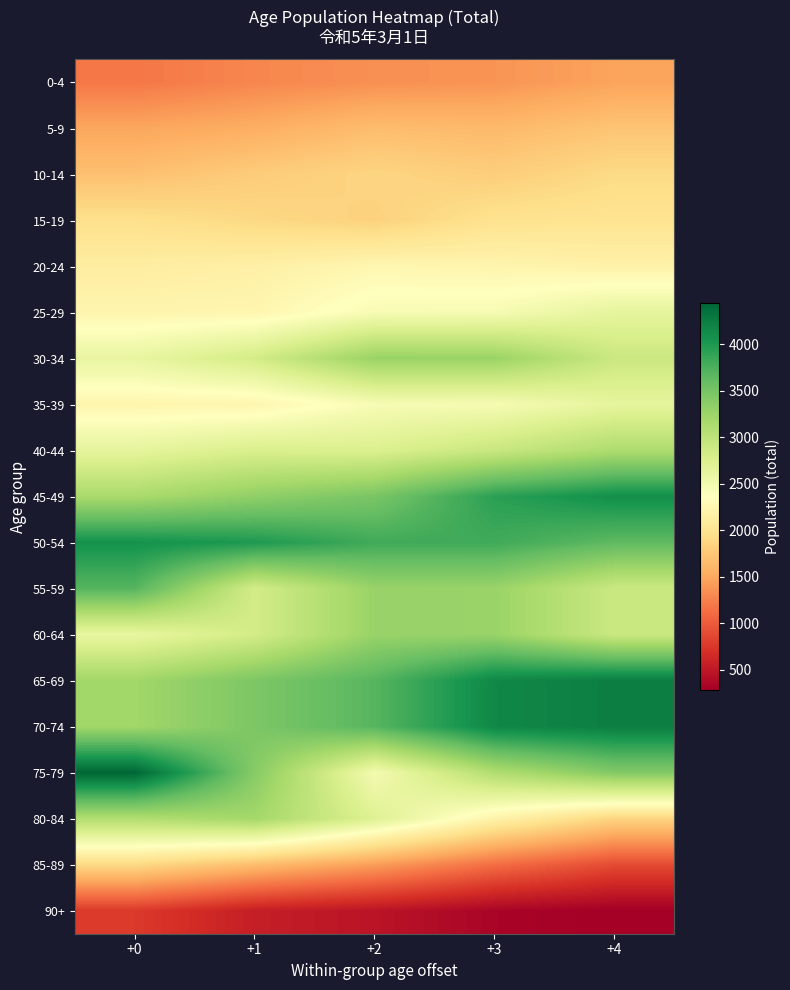

Reading left to right, extract all data points from this chart.

0-4: +0=1185	+1=1282	+2=1342	+3=1370	+4=1473
5-9: +0=1488	+1=1545	+2=1659	+3=1634	+4=1719
10-14: +0=1688	+1=1784	+2=1861	+3=1798	+4=1907
15-19: +0=1961	+1=1890	+2=1828	+3=1985	+4=2001
20-24: +0=2132	+1=2169	+2=2253	+3=2230	+4=2188
25-29: +0=2233	+1=2239	+2=2442	+3=2452	+4=2628
30-34: +0=2599	+1=2822	+2=3278	+3=3271	+4=2899
35-39: +0=2235	+1=2239	+2=2442	+3=2452	+4=2628
40-44: +0=2632	+1=2763	+2=2740	+3=2916	+4=3126
45-49: +0=3157	+1=3328	+2=3478	+3=3930	+4=4101
50-54: +0=4073	+1=4001	+2=3814	+3=3816	+4=3643
55-59: +0=3695	+1=2822	+2=3278	+3=3271	+4=2899
60-64: +0=2599	+1=2822	+2=3278	+3=3271	+4=2899
65-69: +0=3215	+1=3458	+2=3689	+3=4165	+4=4243
70-74: +0=3215	+1=3458	+2=3689	+3=4165	+4=4243
75-79: +0=4443	+1=3395	+2=2477	+3=3101	+4=3418
80-84: +0=3092	+1=3198	+2=2712	+3=2194	+4=1849
85-89: +0=1895	+1=1660	+2=1427	+3=1122	+4=890
90+: +0=771	+1=553	+2=467	+3=332	+4=282